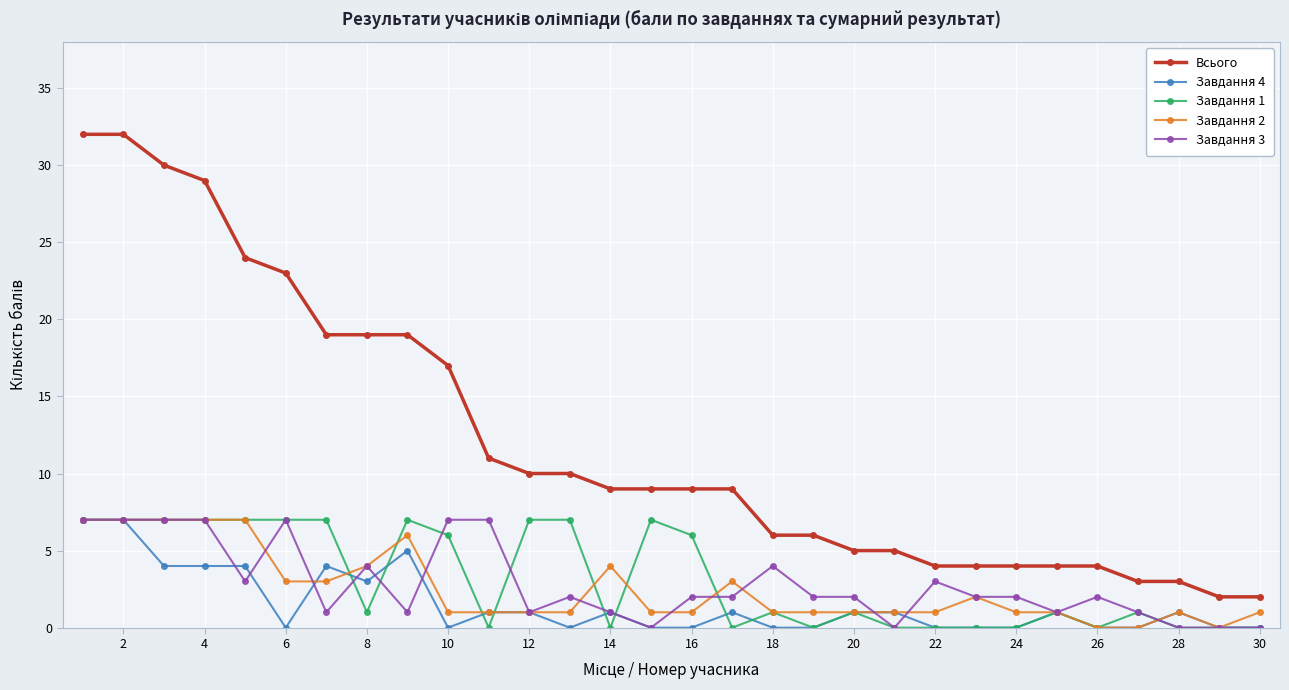

Reading left to right, transcribe all the data shown in this chart.

Всього: 32	32	30	29	24	23	19	19	19	17	11	10	10	9	9	9	9	6	6	5	5	4	4	4	4	4	3	3	2	2
Завдання 4: 7	7	4	4	4	0	4	3	5	0	1	1	0	1	0	0	1	0	0	1	1	0	0	0	1	0	0	1	0	0
Завдання 1: 7	7	7	7	7	7	7	1	7	6	0	7	7	0	7	6	0	1	0	1	0	0	0	0	1	0	1	0	0	0
Завдання 2: 7	7	7	7	7	3	3	4	6	1	1	1	1	4	1	1	3	1	1	1	1	1	2	1	1	0	0	1	0	1
Завдання 3: 7	7	7	7	3	7	1	4	1	7	7	1	2	1	0	2	2	4	2	2	0	3	2	2	1	2	1	0	0	0